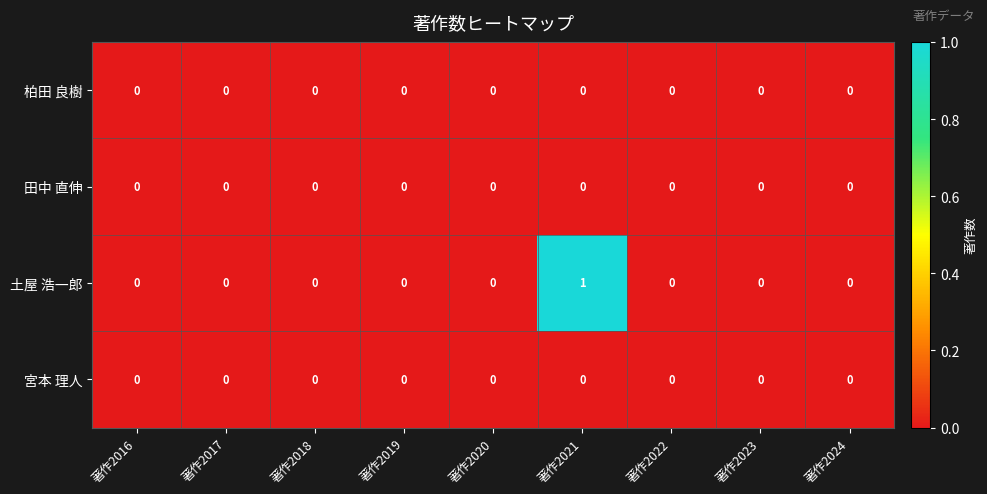

Which series has the widest spread of values?

土屋 浩一郎